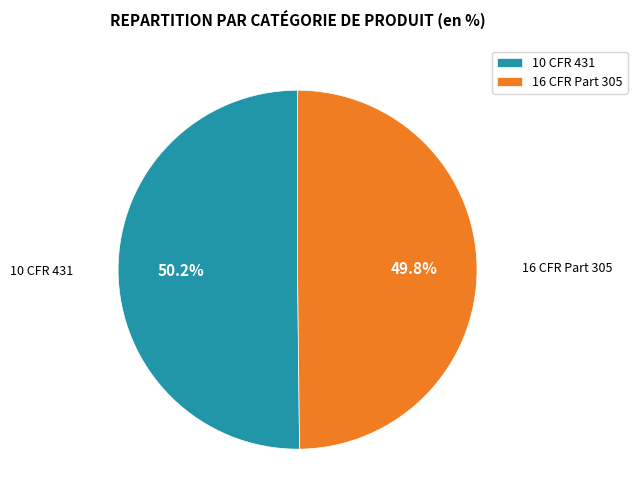

Does any single category account for the majority?

Yes